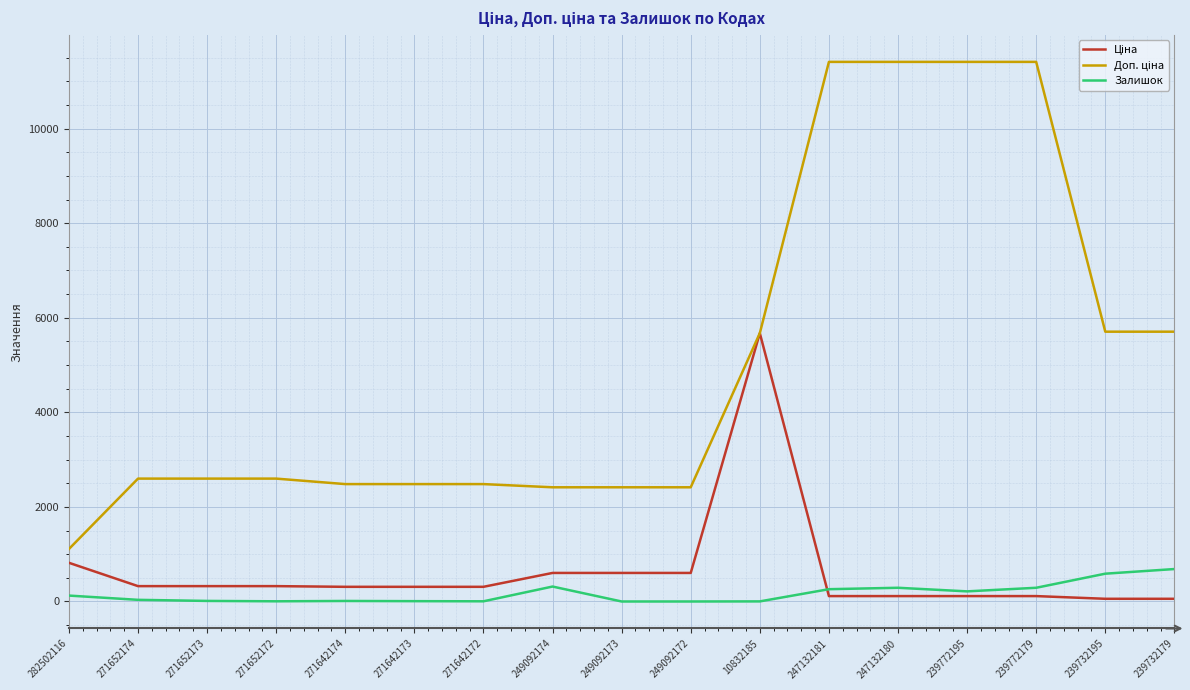

What is the total value across all series at 249092174?

3334.6